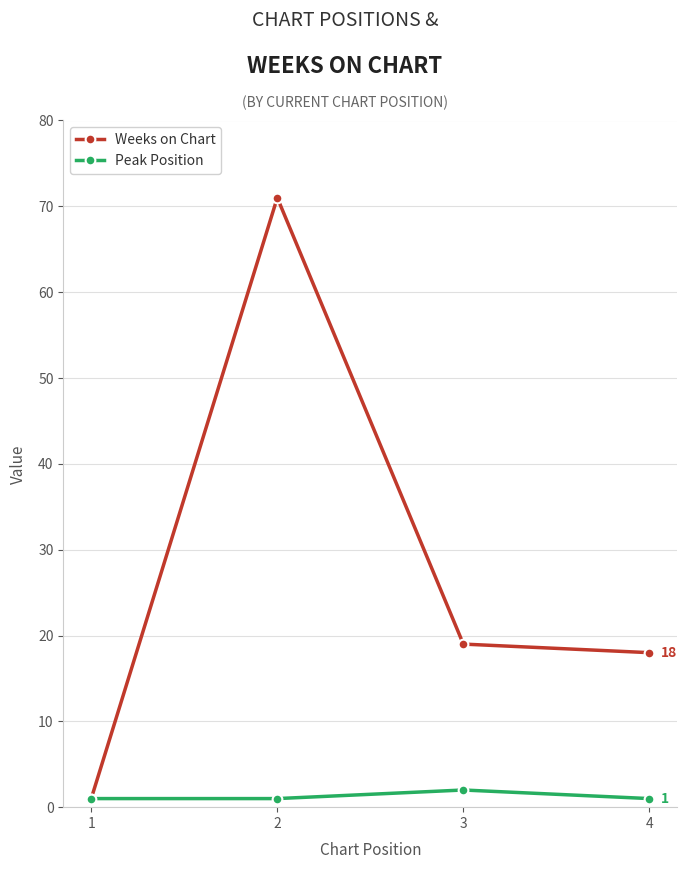

What are all the series names shown in the legend?

Weeks on Chart, Peak Position